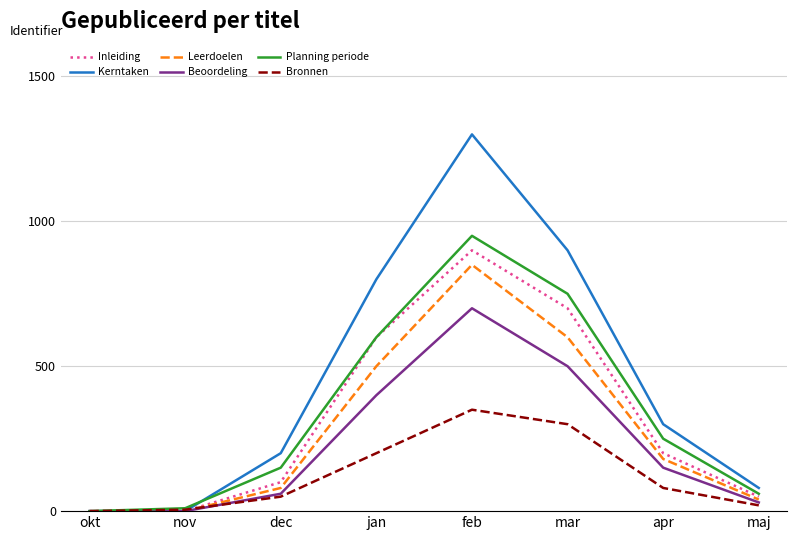

What value does the Bronnen series have at dec, to the nearest 10?

50